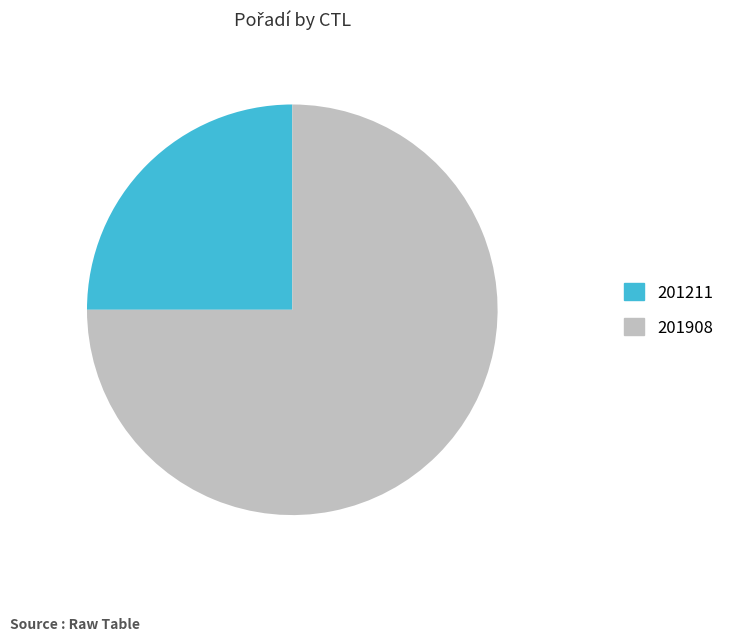

What is the largest slice in the pie chart?

201908